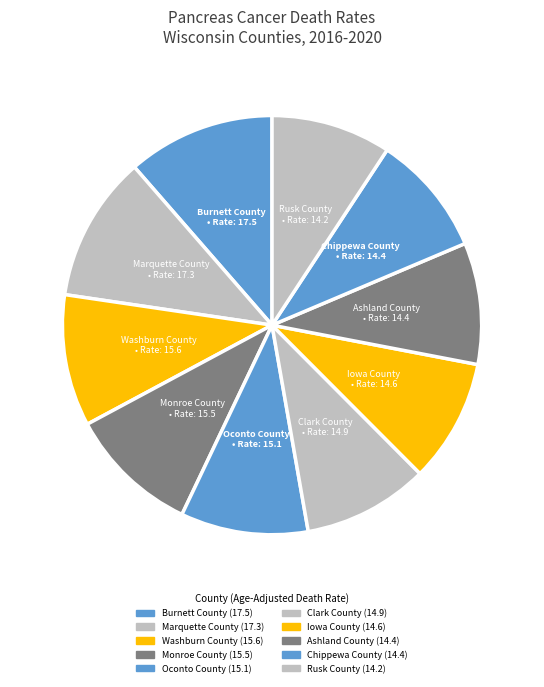

How many slices are in this pie chart?

10